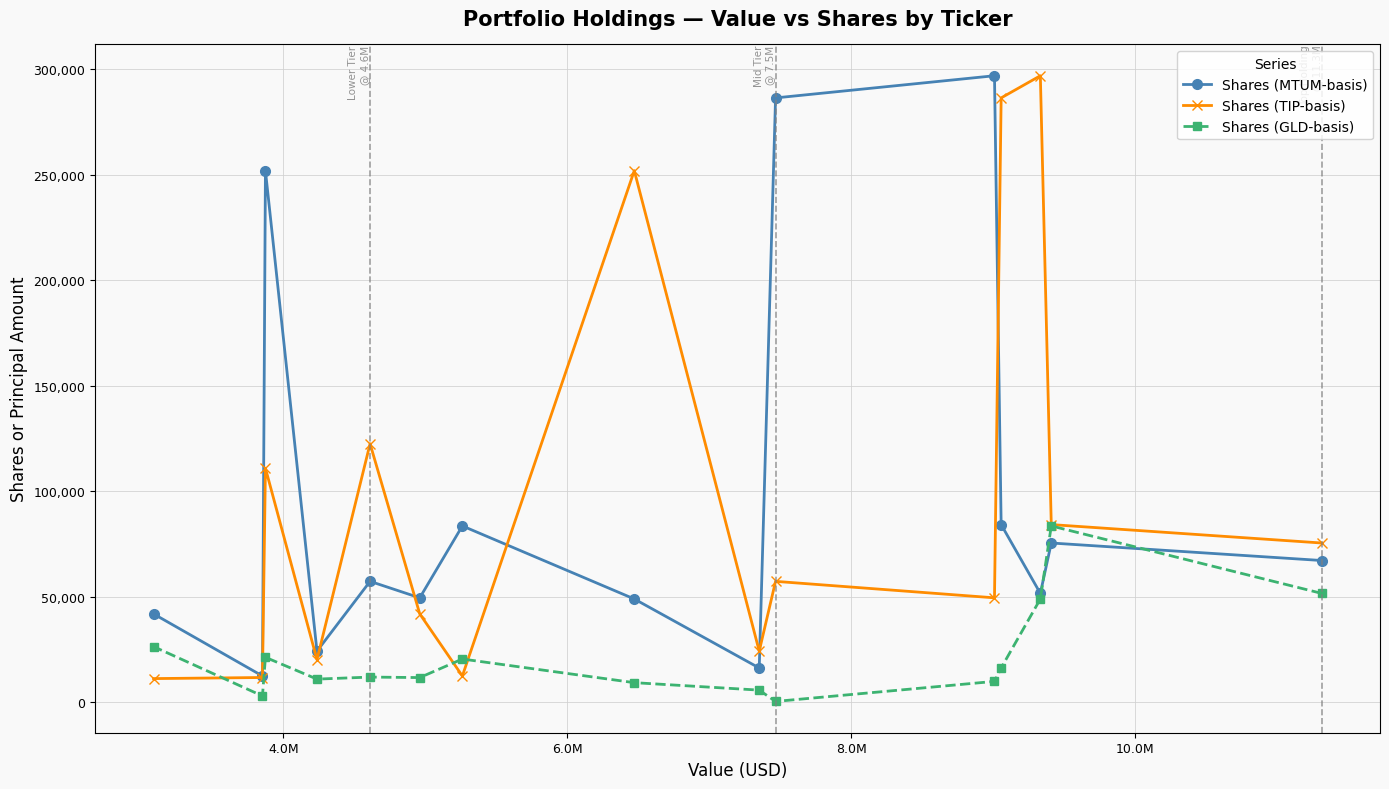

What is the lowest value of the Shares (MTUM-basis) series?

12496